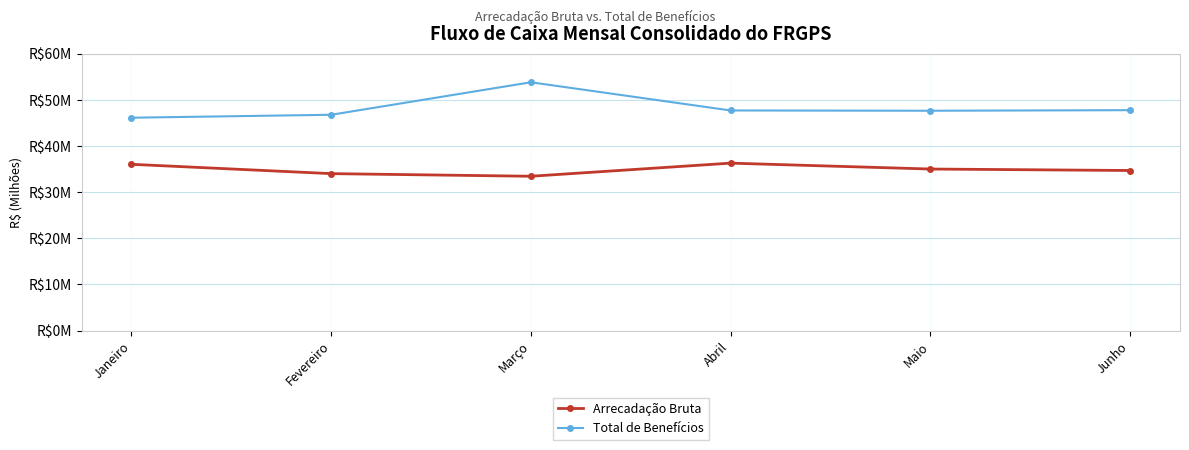

Reading left to right, list all the values displayed in this chart.

Arrecadação Bruta: Janeiro=36018053	Fevereiro=33995587	Março=33428418	Abril=36268896	Maio=34994000	Junho=34674376
Total de Benefícios: Janeiro=46110311	Fevereiro=46746791	Março=53787798	Abril=47678923	Maio=47620466	Junho=47743846